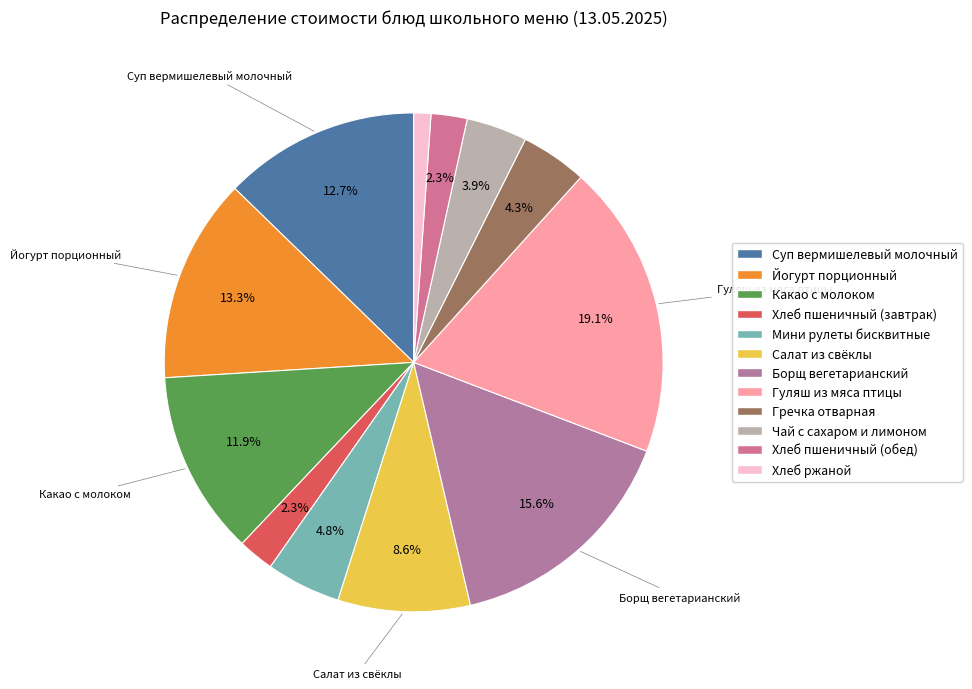

To the nearest percent, what percentage of the pie is Какао с молоком?

12%